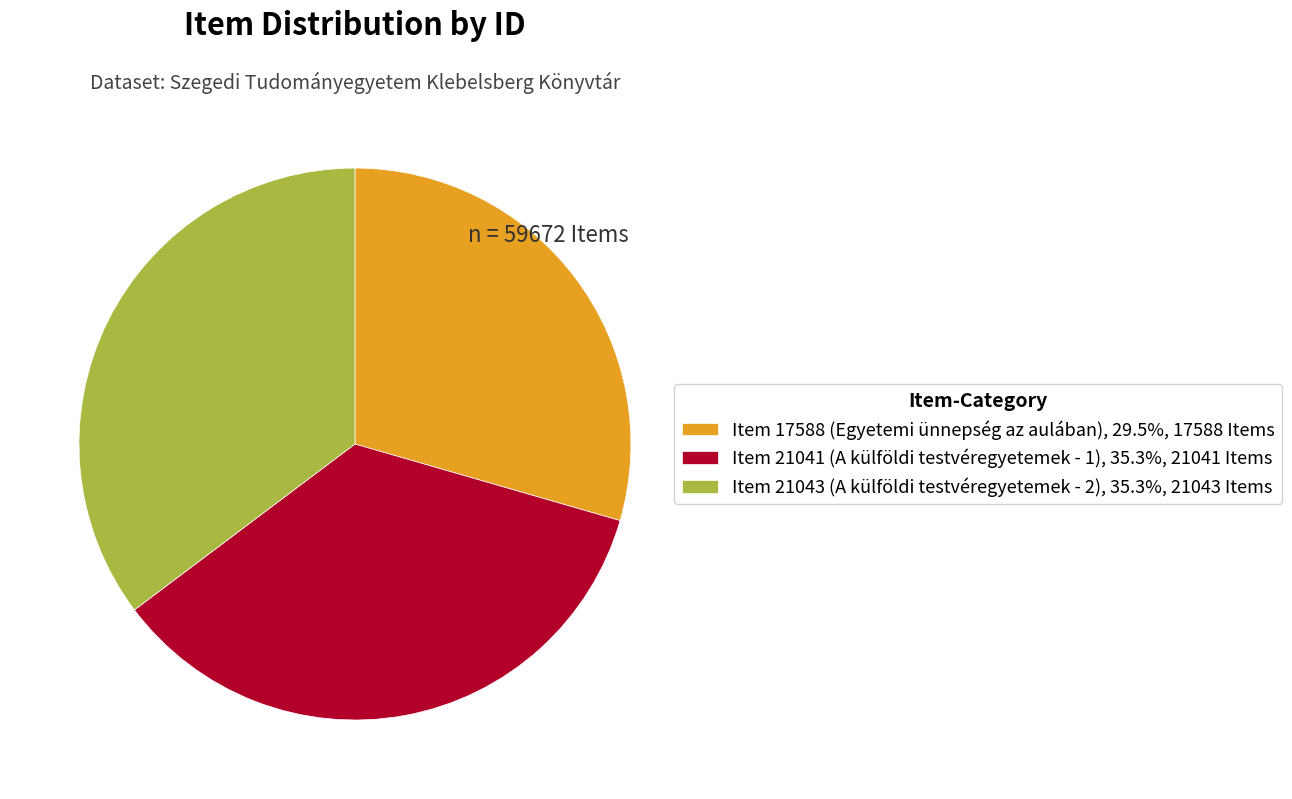

Does any single category account for the majority?

No